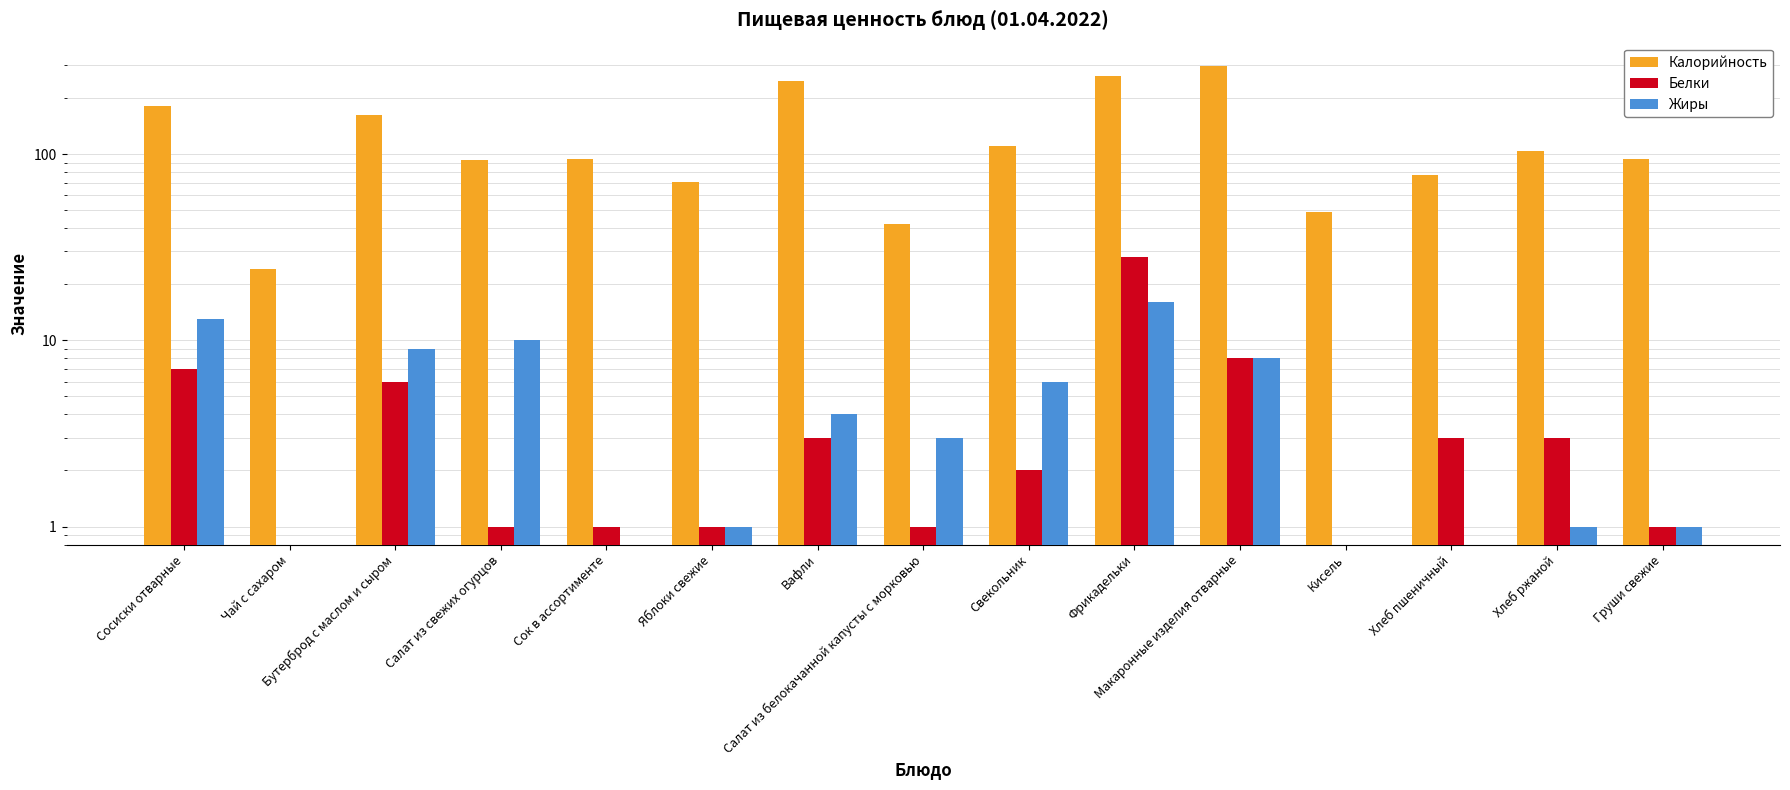

Rank the categories by Жиры value from lowest to highest.

Чай с сахаром, Сок в ассортименте, Кисель, Хлеб пшеничный, Яблоки свежие, Хлеб ржаной, Груши свежие, Салат из белокачанной капусты с морковью, Вафли, Свекольник, Макаронные изделия отварные, Бутерброд с маслом и сыром, Салат из свежих огурцов, Сосиски отварные, Фрикадельки